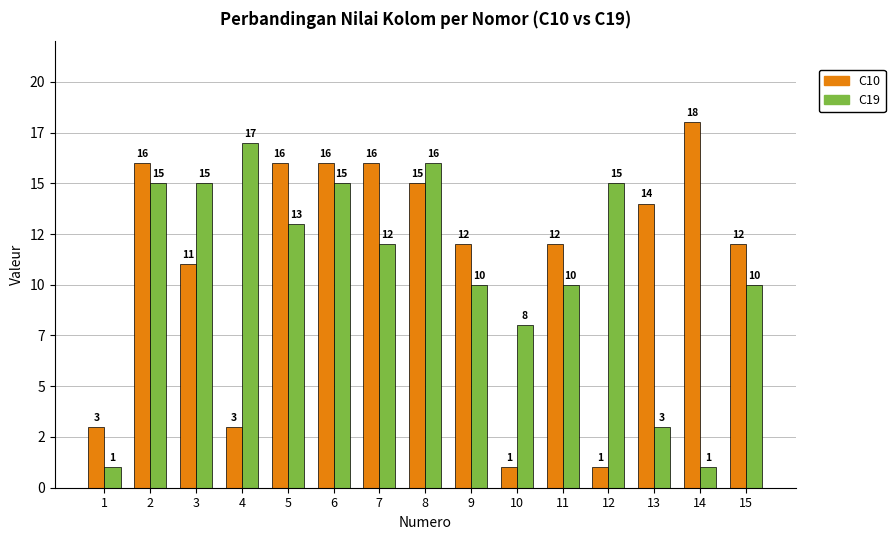

What value does the C10 series have at 2?

16